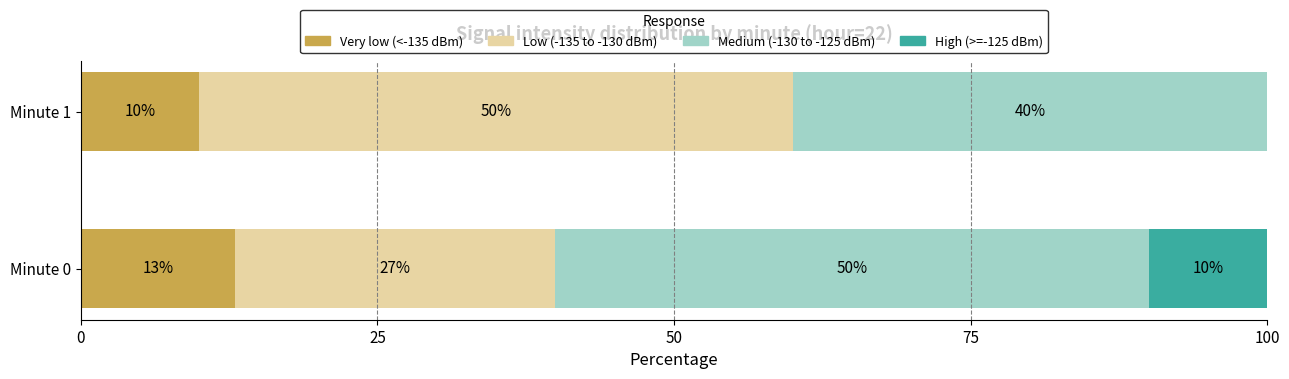

What is the total value across all series at Minute 1?

100